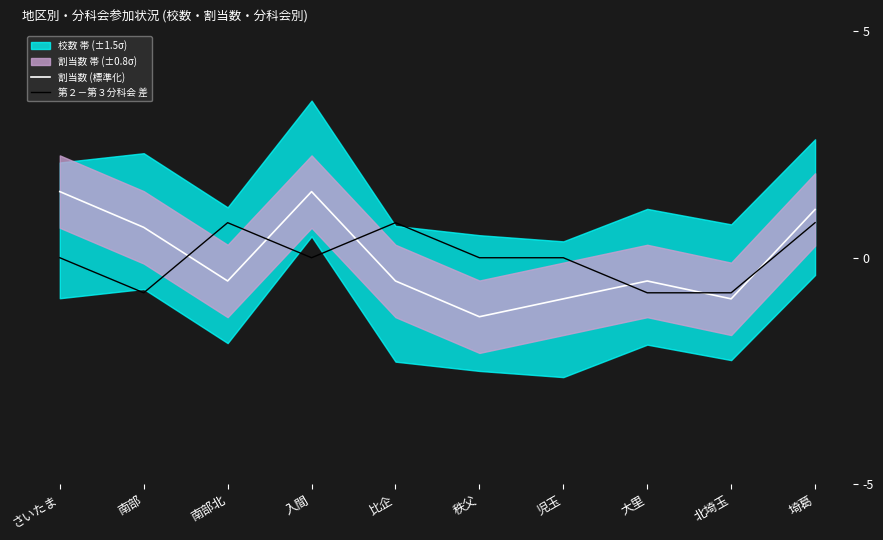

Reading left to right, transcribe all the data shown in this chart.

割当数 (標準化): さいたま=1.5	南部=0.7	南部北=-0.5	入間=1.5	比企=-0.5	秩父=-1.3	児玉=-0.9	大里=-0.5	北埼玉=-0.9	埼葛=1.1
第２－第３分科会 差: さいたま=0.0	南部=-0.8	南部北=0.8	入間=0.0	比企=0.8	秩父=0.0	児玉=0.0	大里=-0.8	北埼玉=-0.8	埼葛=0.8